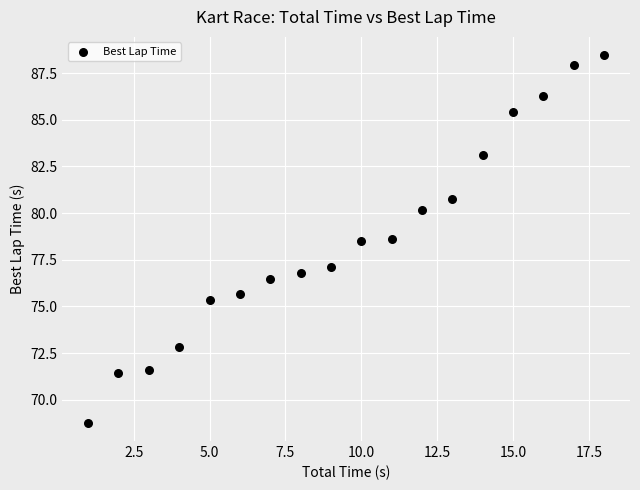

What is the range of X values (max minus min)?

17.0